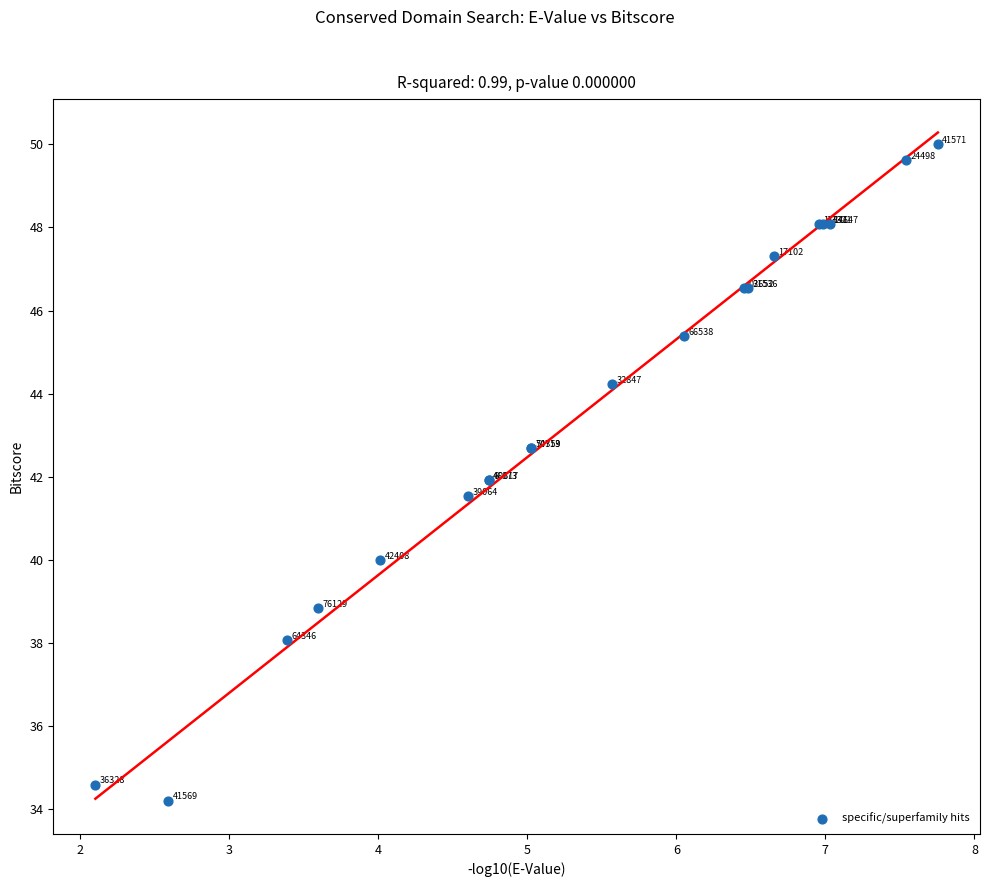

What Y value in the scatter plot is closest to 42?

41.9